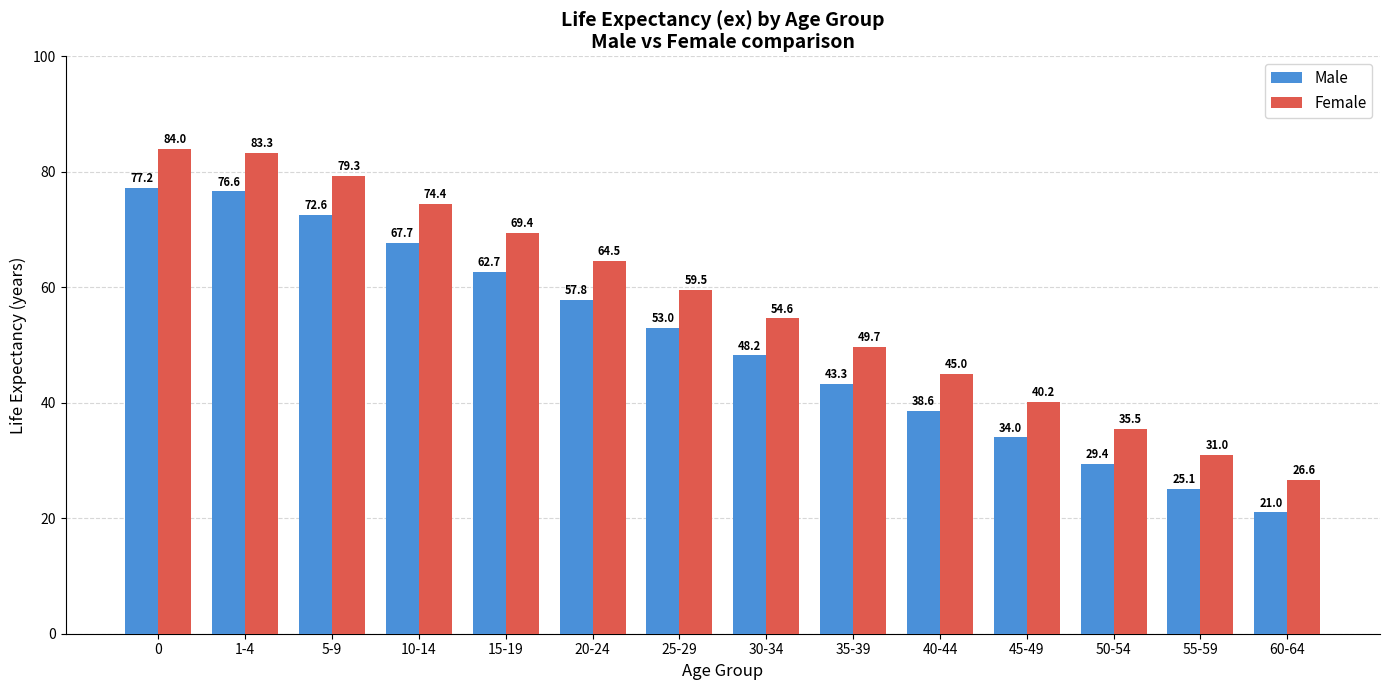

Where is Female nearest to the value 55?

30-34